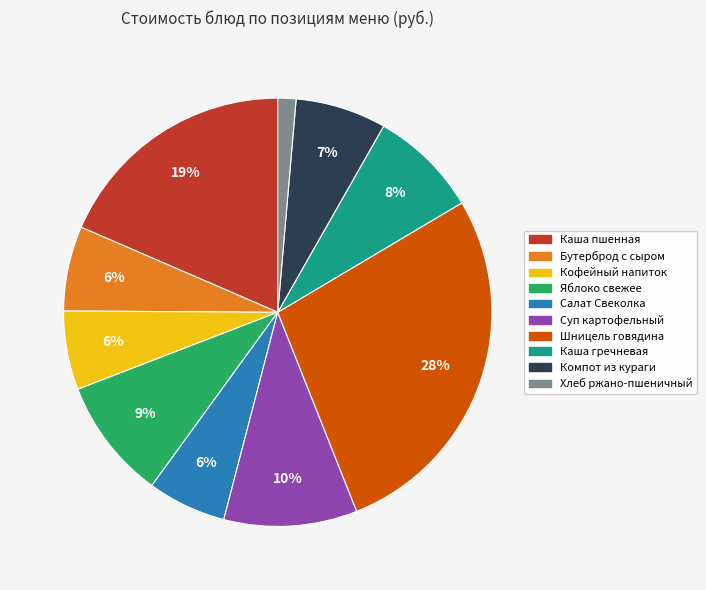

Is there a majority slice in this chart?

No